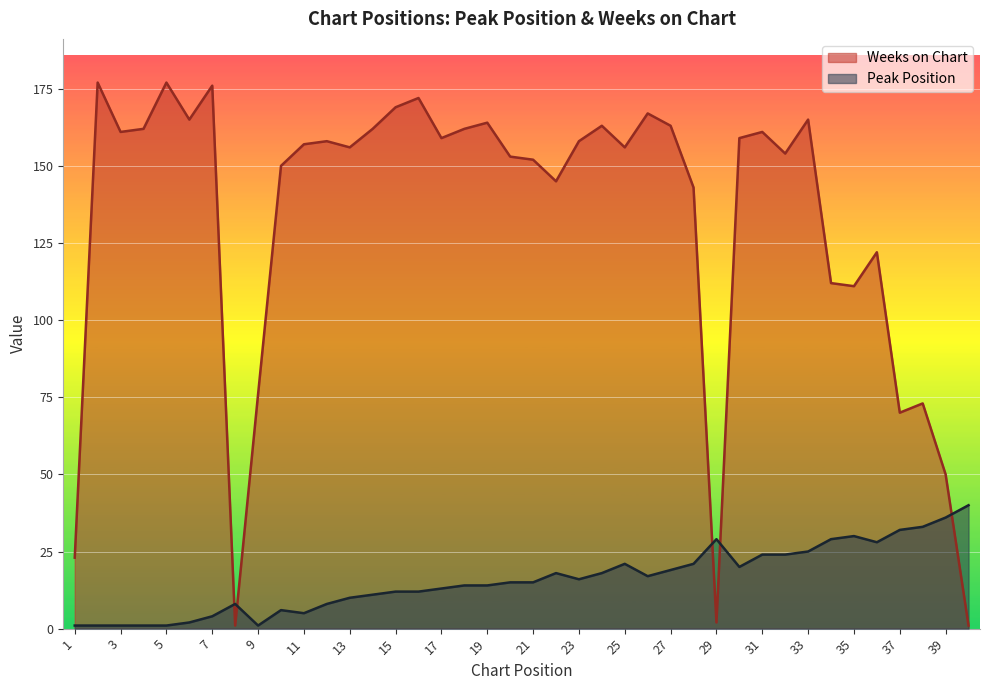

What is the sum of all Weeks on Chart values?

5307